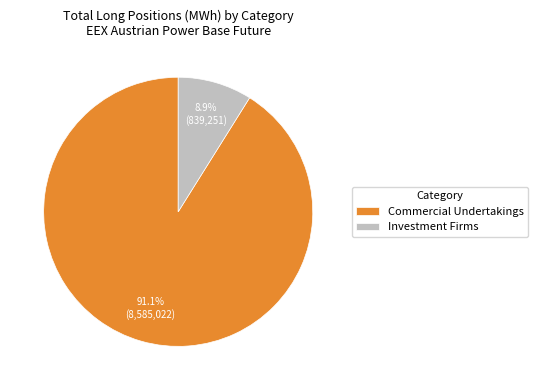

Which slice represents more than half of the pie?

Commercial Undertakings